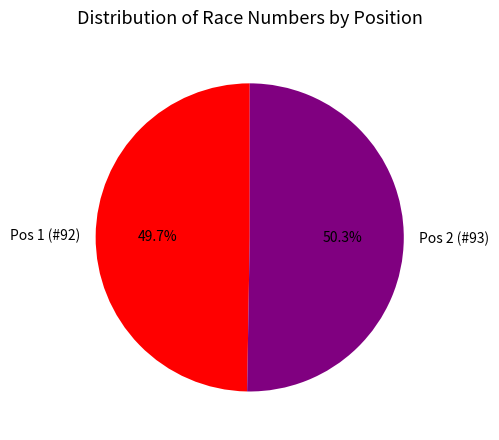

Is it true that Pos 1 (#92) is 50% of the pie?

True